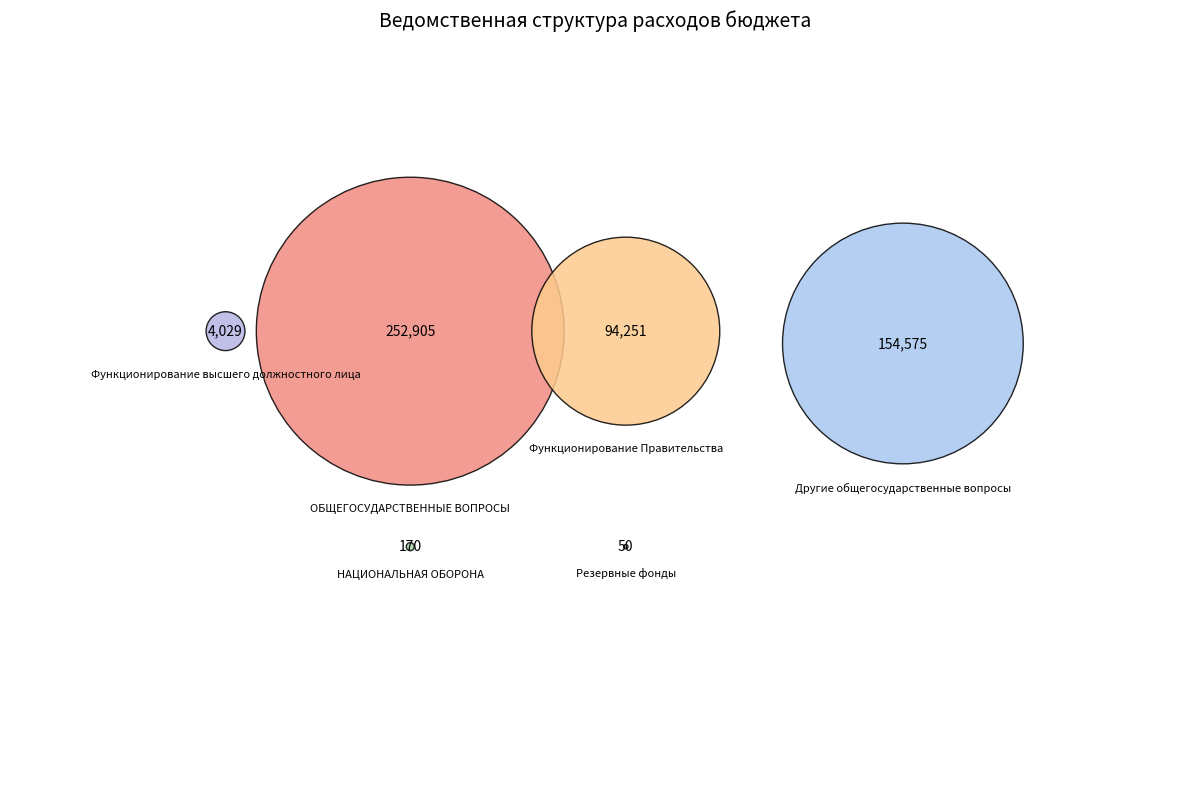

What is the smallest slice in the pie chart?

Резервные фонды